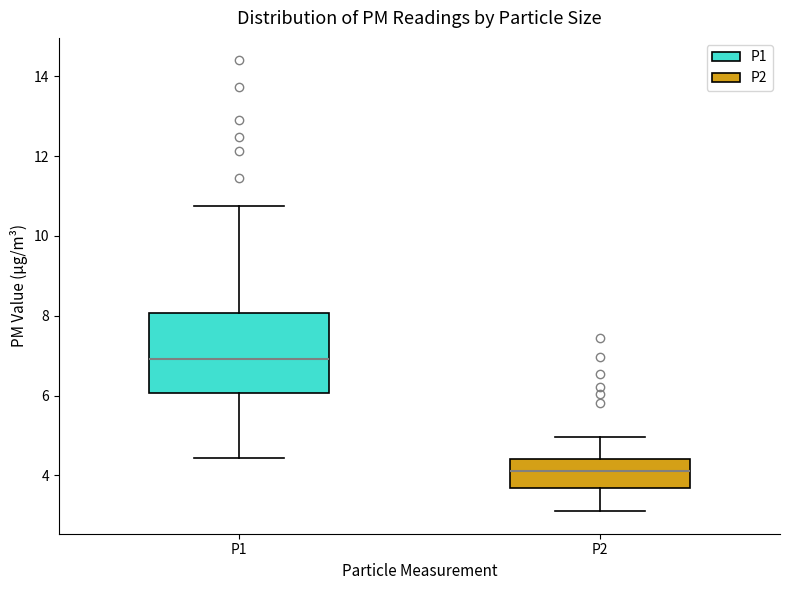

Reading left to right, read every box against the y-axis: the position of its median line, the range the box covers, and the ends of its whiskers. The values are not printed on the chart, so give them approximately, as read against the axis.

P1: median 7.0, box 6.0 to 8.0, whiskers 4.4 to 10.8
P2: median 4.2, box 3.6 to 4.4, whiskers 3.2 to 5.0